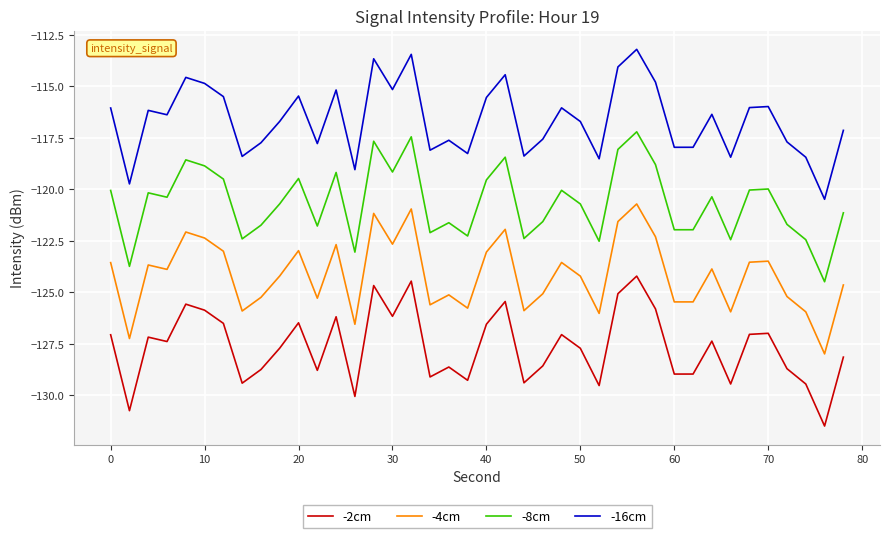

True or false: -4cm and -16cm intersect in this chart.

False